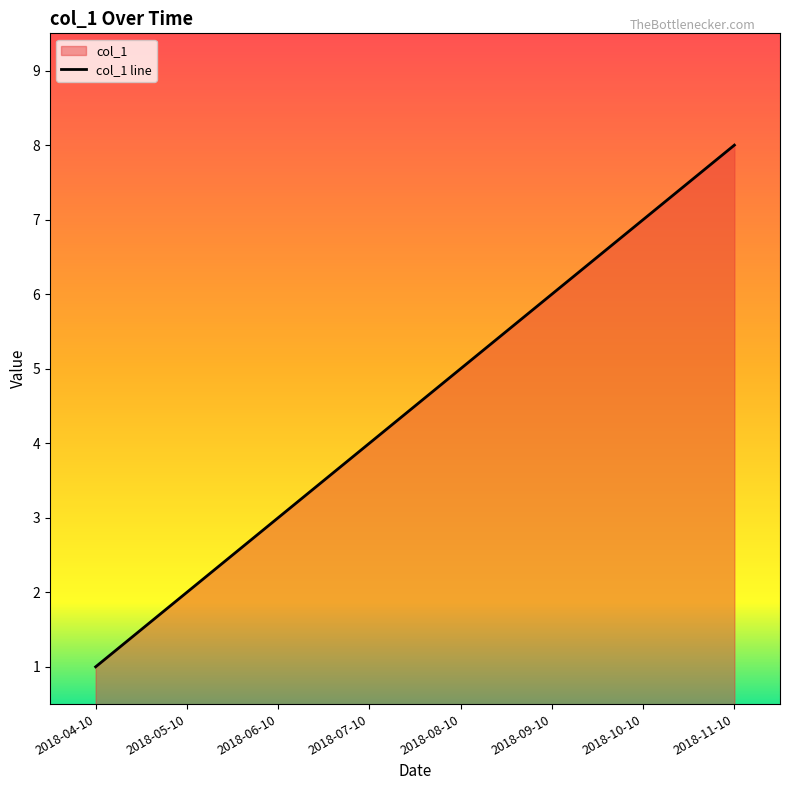

What is the value of the 3rd point from the left?

3